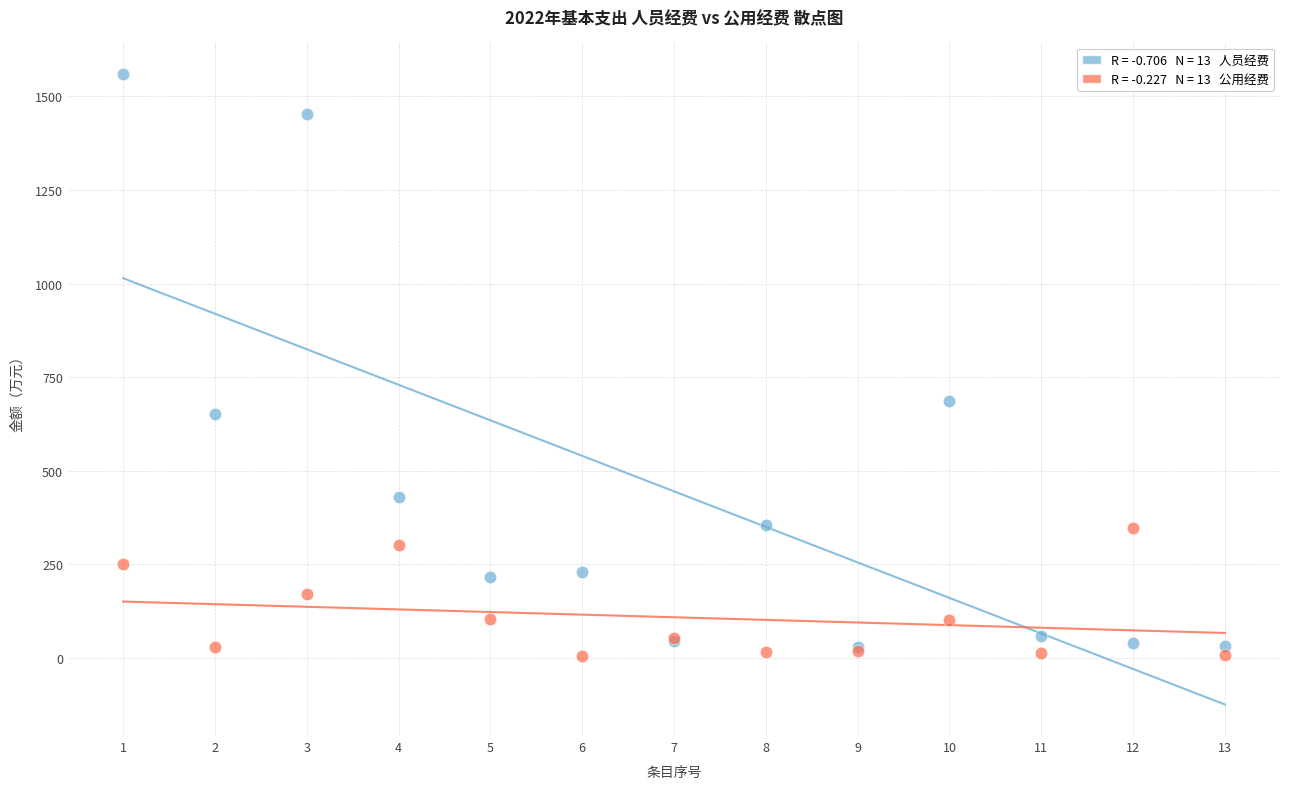

Across all series, what Y value is closest to 781?

687.1